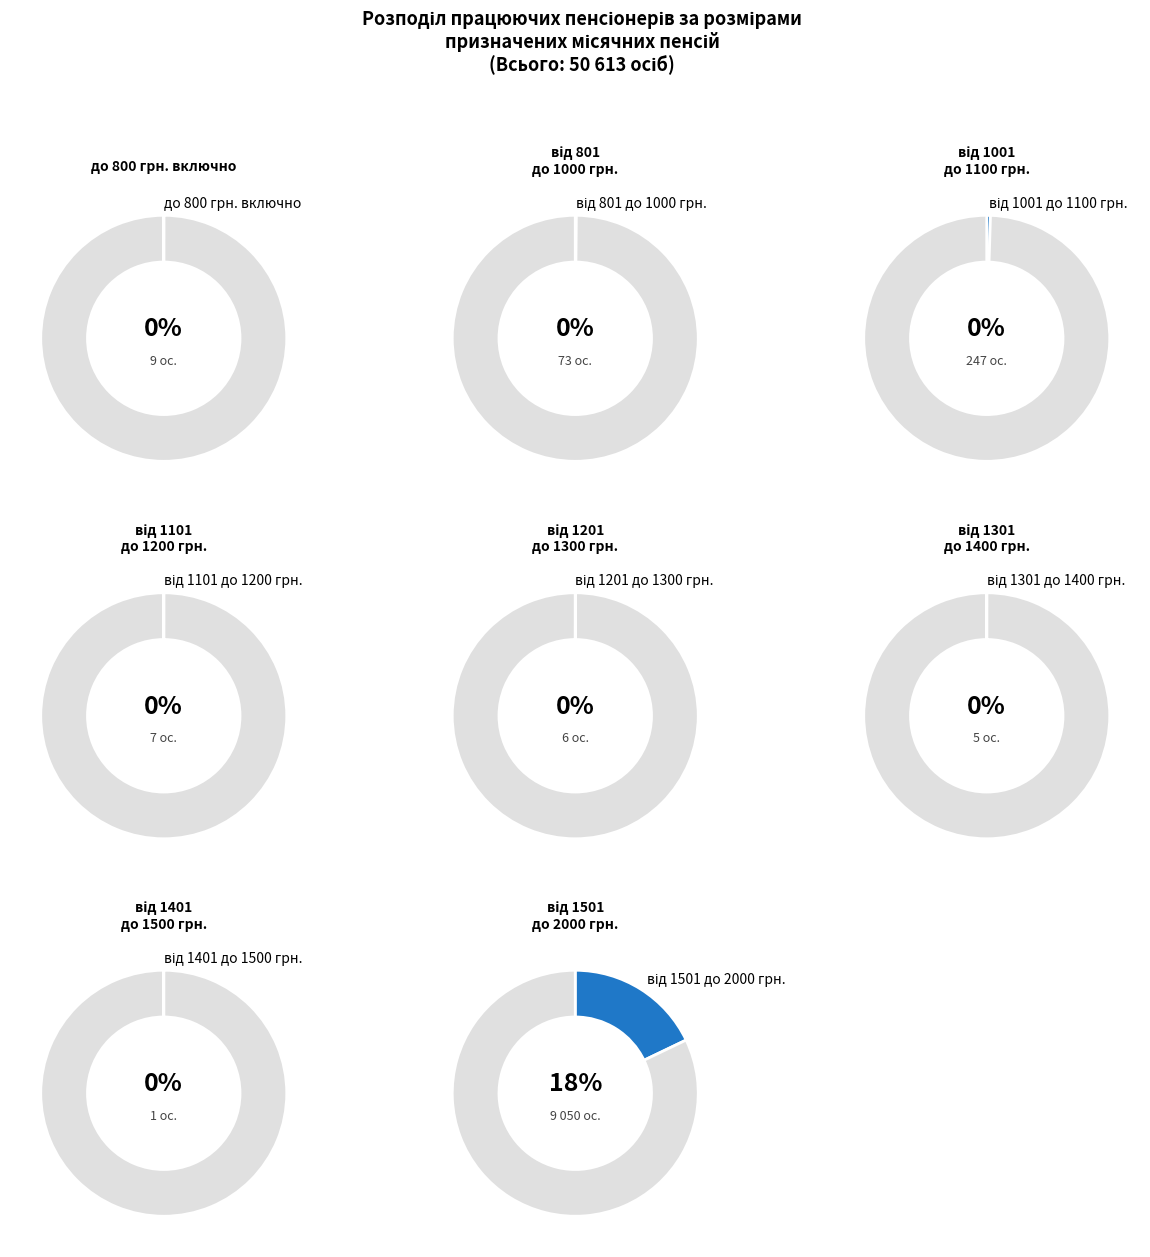

Is it true that до 800 грн. включно is 0% of the pie?

True